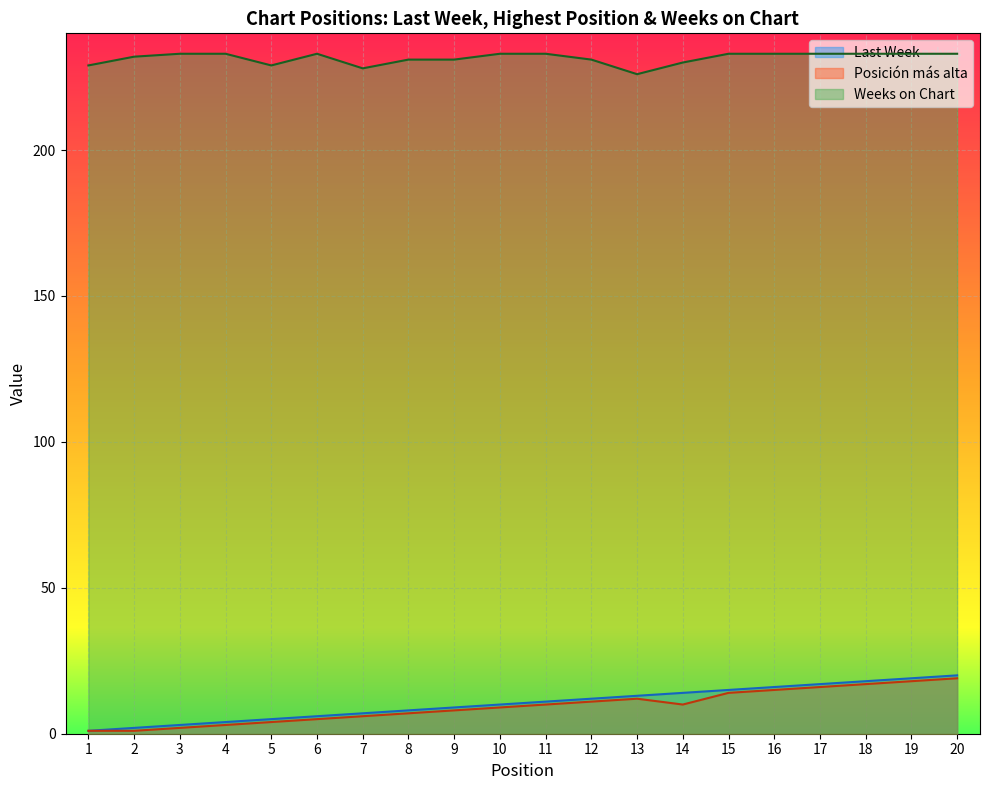

What are all the series names shown in the legend?

Last Week, Posición más alta, Weeks on Chart